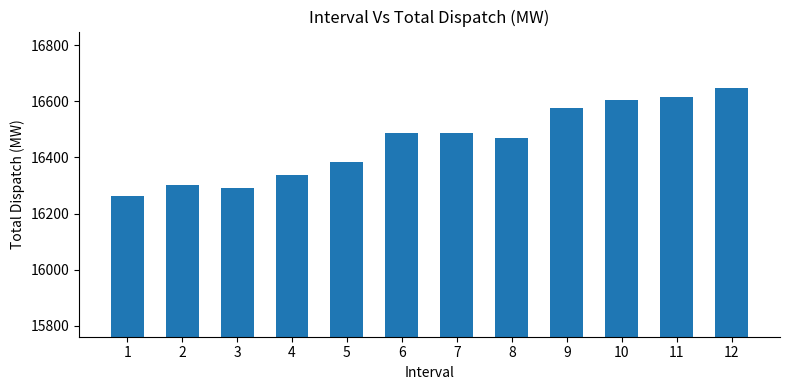

What is the minimum value shown in the chart?

16260.9